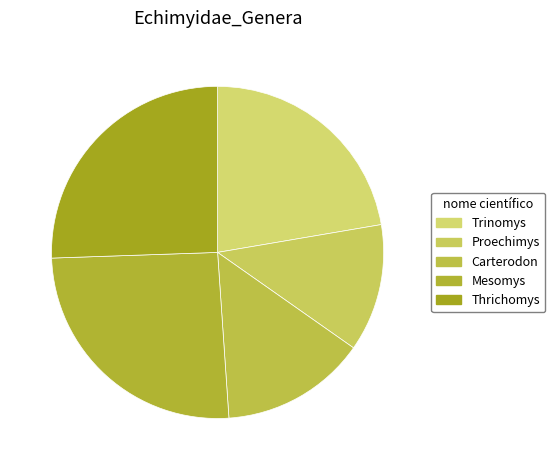

How many slices are in this pie chart?

5